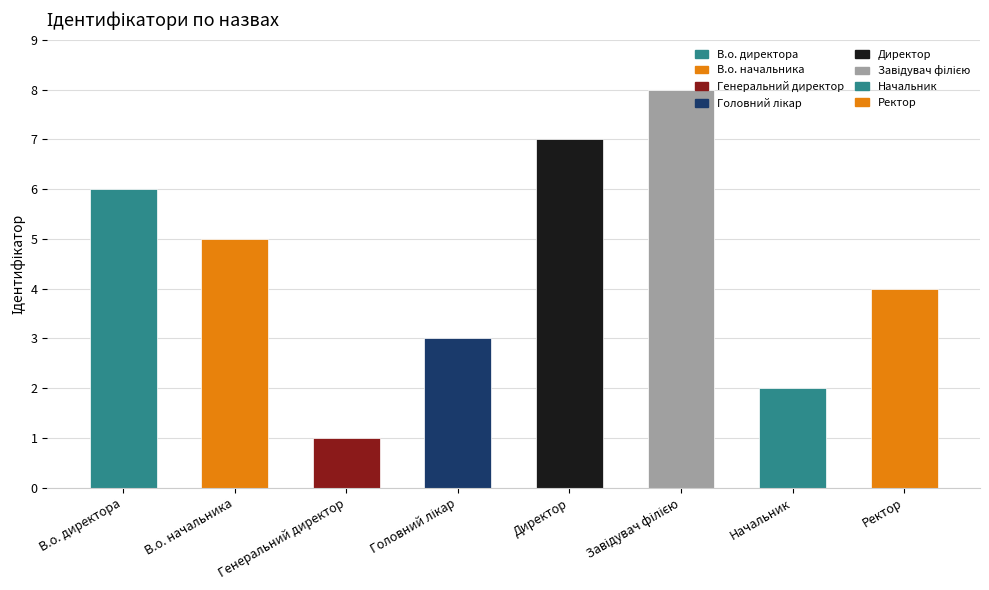

At which category does the chart reach its minimum across all series?

Генеральний директор